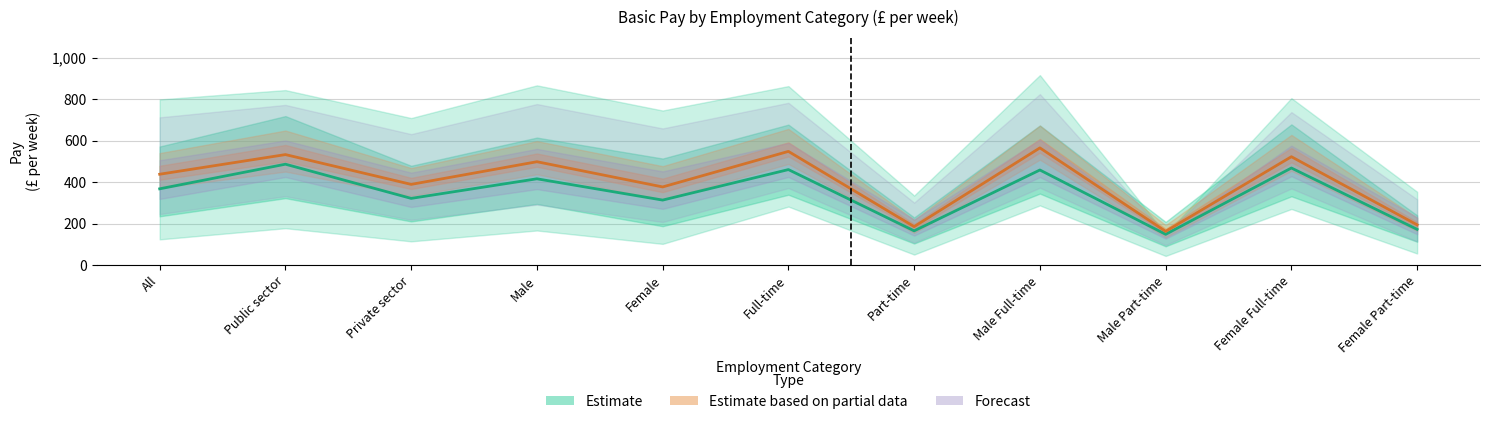

At how many categories does at least one series exceed 767?

6